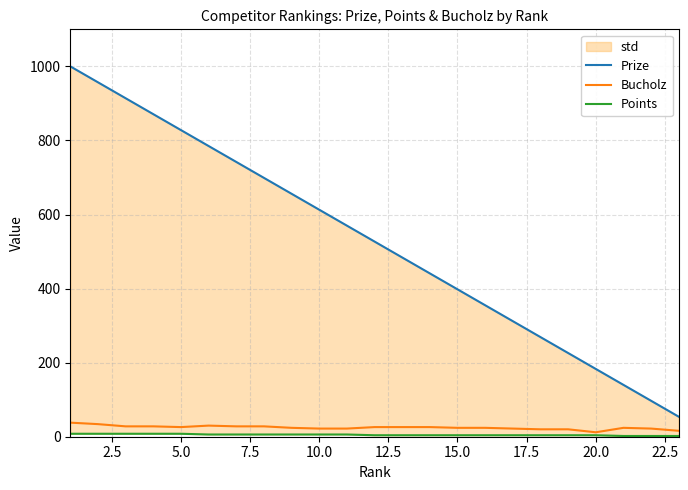

True or false: Points and Bucholz cross at least once.

False